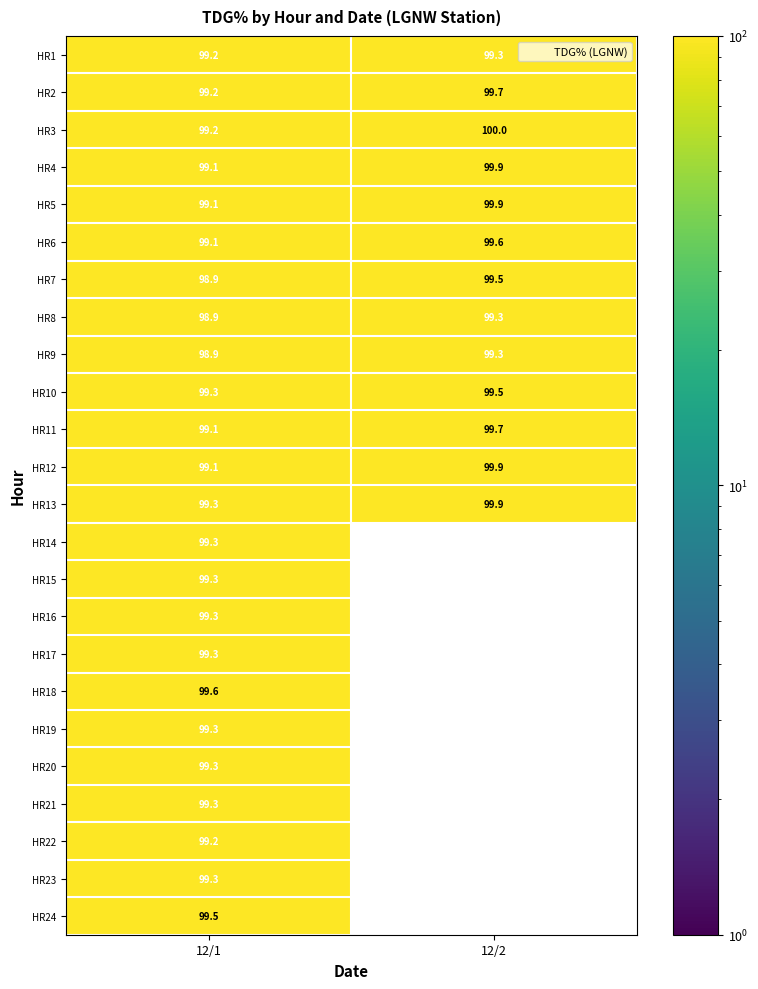

How many values in the HR9 series exceed 99?

1